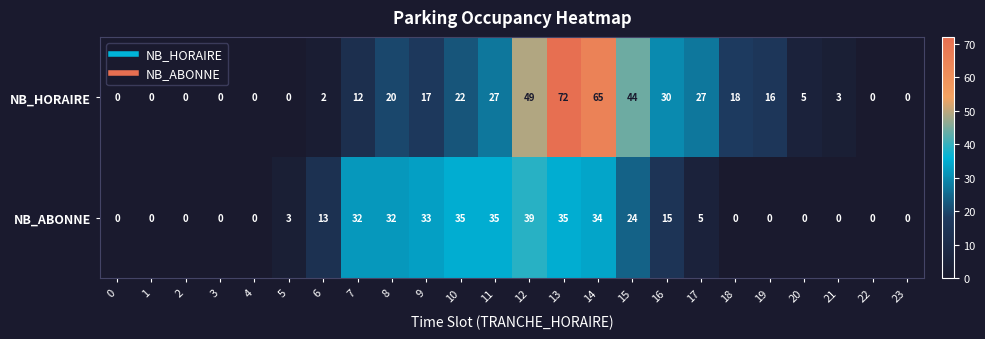

What is the maximum value for NB_ABONNE?

39